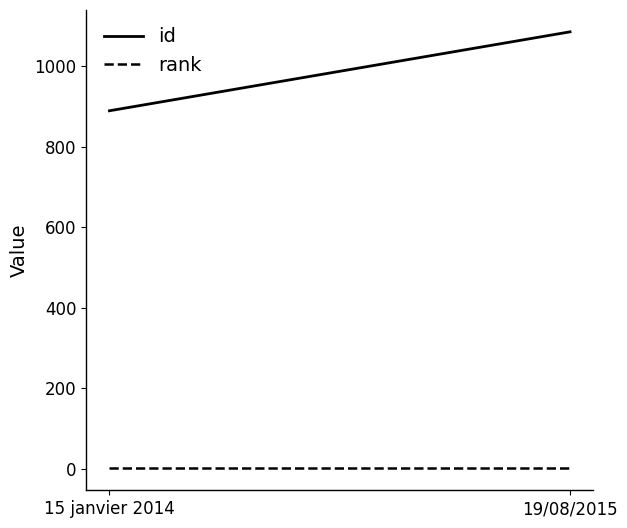

Which series has the largest total across all categories?

id